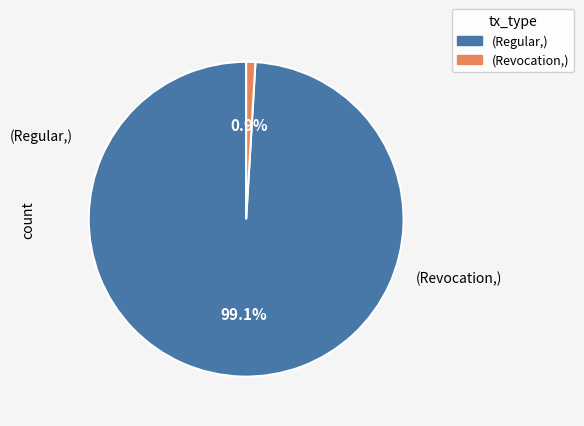

Is there any slice that represents more than half of the pie?

Yes